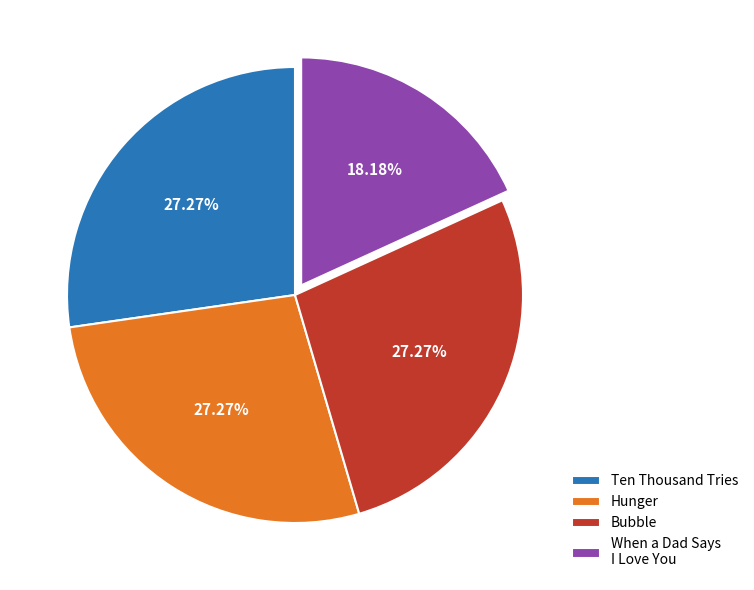

What is the smallest slice in the pie chart?

When a Dad Says I Love You